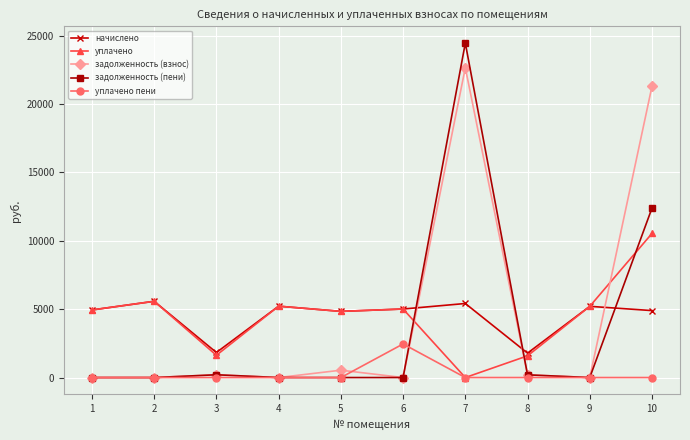

Which series changed the most between 5 and 8?

уплачено